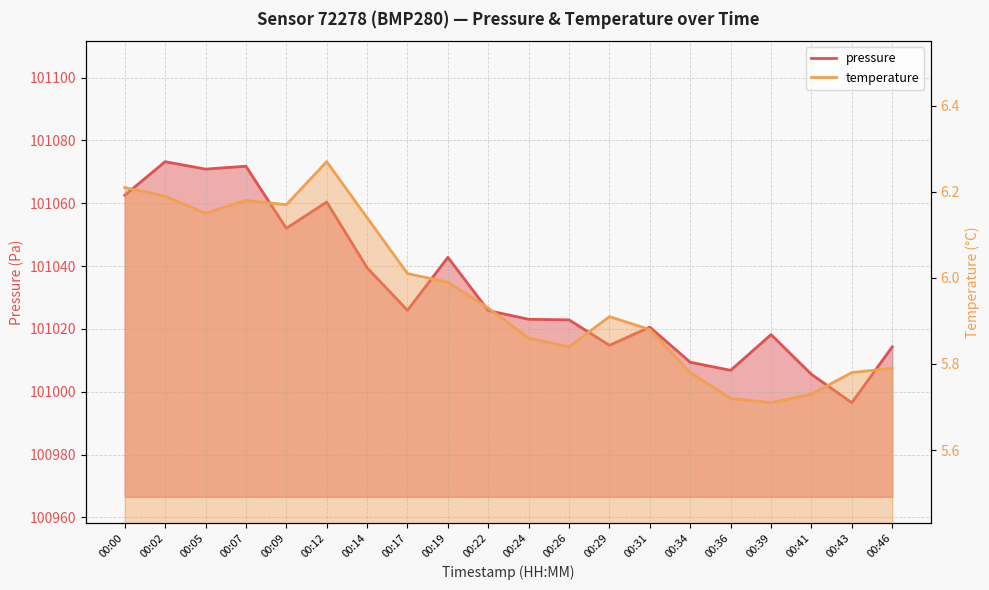

At which category does pressure reach its first local valley?

00:05